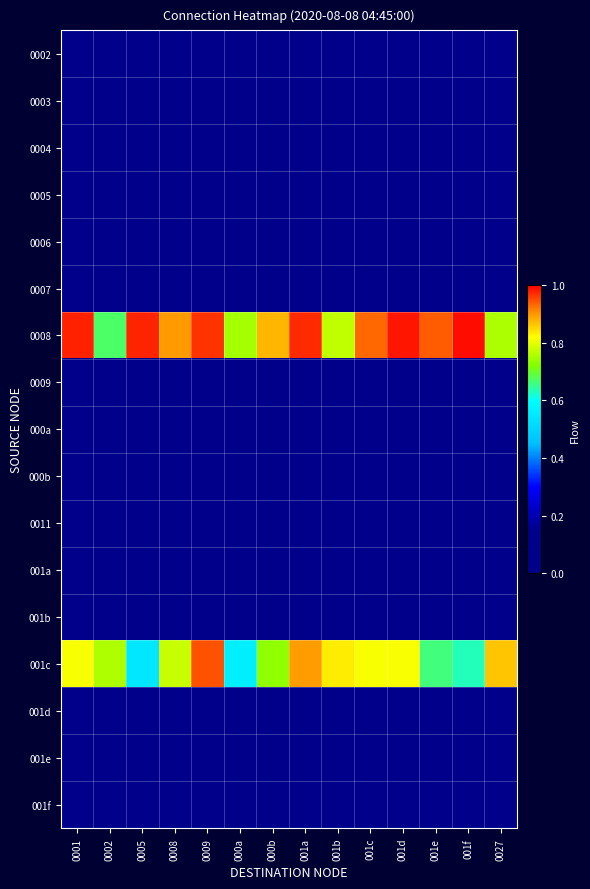

Reading left to right, extract all data points from this chart.

0002: 0001=0.0	0002=0.0	0005=0.0	0008=0.0	0009=0.0	000a=0.0	000b=0.0	001a=0.0	001b=0.0	001c=0.0	001d=0.0	001e=0.0	001f=0.0	0027=0.0
0003: 0001=0.0	0002=0.0	0005=0.0	0008=0.0	0009=0.0	000a=0.0	000b=0.0	001a=0.0	001b=0.0	001c=0.0	001d=0.0	001e=0.0	001f=0.0	0027=0.0
0004: 0001=0.0	0002=0.0	0005=0.0	0008=0.0	0009=0.0	000a=0.0	000b=0.0	001a=0.0	001b=0.0	001c=0.0	001d=0.0	001e=0.0	001f=0.0	0027=0.0
0005: 0001=0.0	0002=0.0	0005=0.0	0008=0.0	0009=0.0	000a=0.0	000b=0.0	001a=0.0	001b=0.0	001c=0.0	001d=0.0	001e=0.0	001f=0.0	0027=0.0
0006: 0001=0.0	0002=0.0	0005=0.0	0008=0.0	0009=0.0	000a=0.0	000b=0.0	001a=0.0	001b=0.0	001c=0.0	001d=0.0	001e=0.0	001f=0.0	0027=0.0
0007: 0001=0.0	0002=0.0	0005=0.0	0008=0.0	0009=0.0	000a=0.0	000b=0.0	001a=0.0	001b=0.0	001c=0.0	001d=0.0	001e=0.0	001f=0.0	0027=0.0
0008: 0001=1.0	0002=0.7	0005=1.0	0008=0.9	0009=1.0	000a=0.7	000b=0.9	001a=1.0	001b=0.8	001c=0.9	001d=1.0	001e=0.9	001f=1.0	0027=0.8
0009: 0001=0.0	0002=0.0	0005=0.0	0008=0.0	0009=0.0	000a=0.0	000b=0.0	001a=0.0	001b=0.0	001c=0.0	001d=0.0	001e=0.0	001f=0.0	0027=0.0
000a: 0001=0.0	0002=0.0	0005=0.0	0008=0.0	0009=0.0	000a=0.0	000b=0.0	001a=0.0	001b=0.0	001c=0.0	001d=0.0	001e=0.0	001f=0.0	0027=0.0
000b: 0001=0.0	0002=0.0	0005=0.0	0008=0.0	0009=0.0	000a=0.0	000b=0.0	001a=0.0	001b=0.0	001c=0.0	001d=0.0	001e=0.0	001f=0.0	0027=0.0
0011: 0001=0.0	0002=0.0	0005=0.0	0008=0.0	0009=0.0	000a=0.0	000b=0.0	001a=0.0	001b=0.0	001c=0.0	001d=0.0	001e=0.0	001f=0.0	0027=0.0
001a: 0001=0.0	0002=0.0	0005=0.0	0008=0.0	0009=0.0	000a=0.0	000b=0.0	001a=0.0	001b=0.0	001c=0.0	001d=0.0	001e=0.0	001f=0.0	0027=0.0
001b: 0001=0.0	0002=0.0	0005=0.0	0008=0.0	0009=0.0	000a=0.0	000b=0.0	001a=0.0	001b=0.0	001c=0.0	001d=0.0	001e=0.0	001f=0.0	0027=0.0
001c: 0001=0.8	0002=0.8	0005=0.5	0008=0.8	0009=0.9	000a=0.6	000b=0.7	001a=0.9	001b=0.8	001c=0.8	001d=0.8	001e=0.7	001f=0.6	0027=0.9
001d: 0001=0.0	0002=0.0	0005=0.0	0008=0.0	0009=0.0	000a=0.0	000b=0.0	001a=0.0	001b=0.0	001c=0.0	001d=0.0	001e=0.0	001f=0.0	0027=0.0
001e: 0001=0.0	0002=0.0	0005=0.0	0008=0.0	0009=0.0	000a=0.0	000b=0.0	001a=0.0	001b=0.0	001c=0.0	001d=0.0	001e=0.0	001f=0.0	0027=0.0
001f: 0001=0.0	0002=0.0	0005=0.0	0008=0.0	0009=0.0	000a=0.0	000b=0.0	001a=0.0	001b=0.0	001c=0.0	001d=0.0	001e=0.0	001f=0.0	0027=0.0